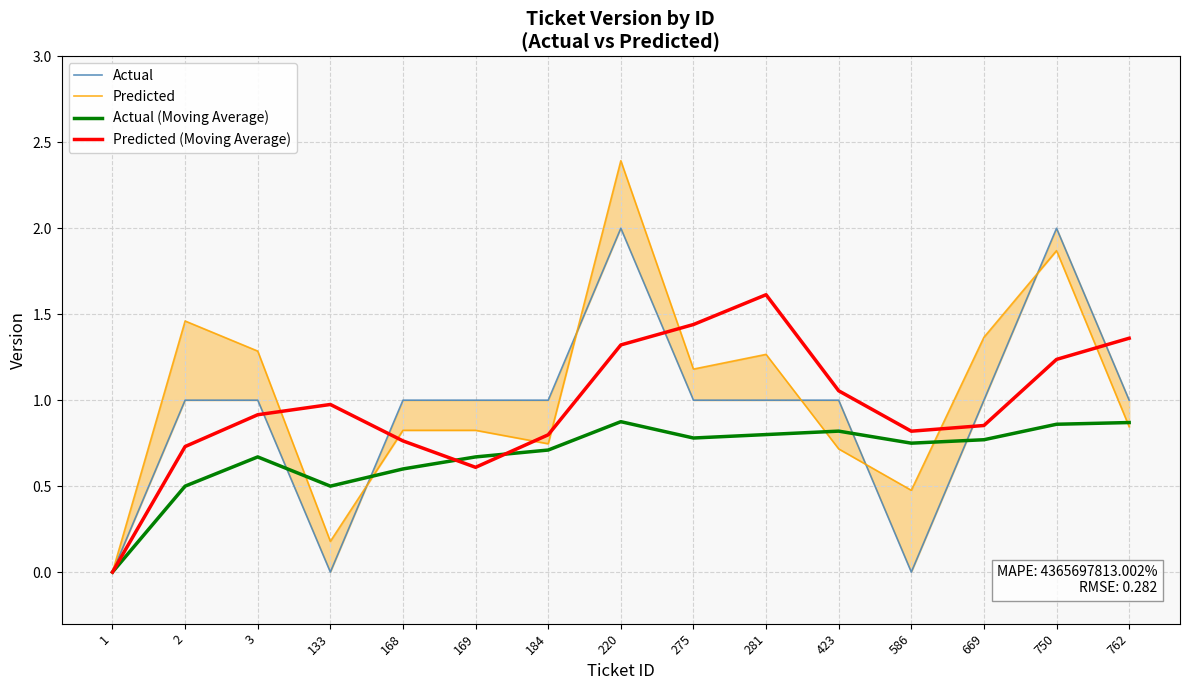

True or false: Actual has more than 2 interior local peaks.

False